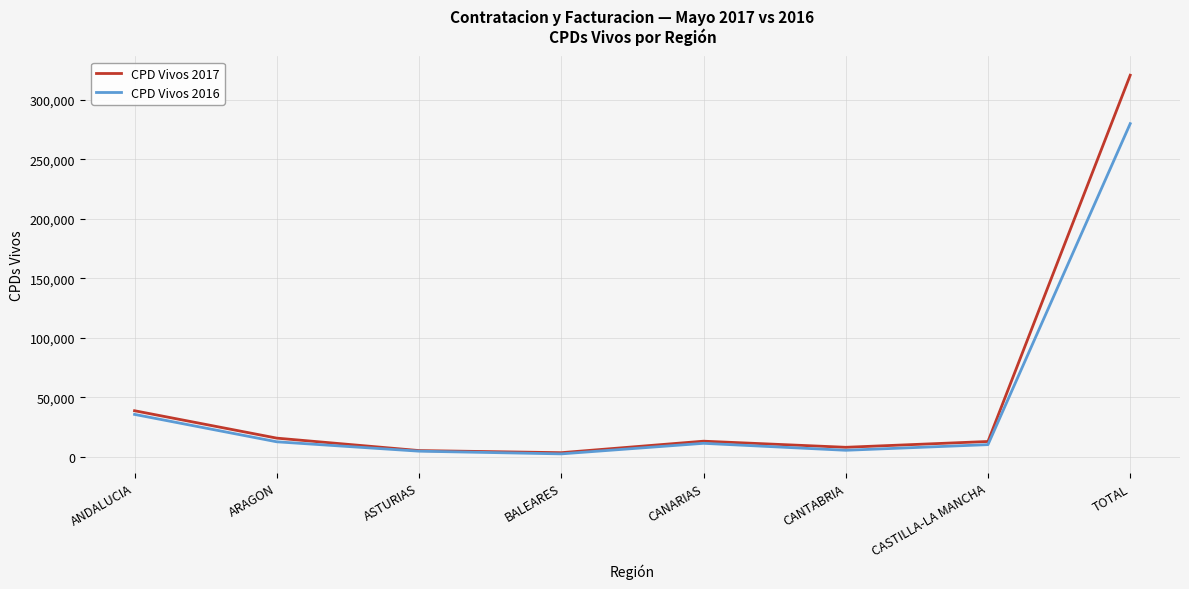

How many lines are shown in the chart?

2